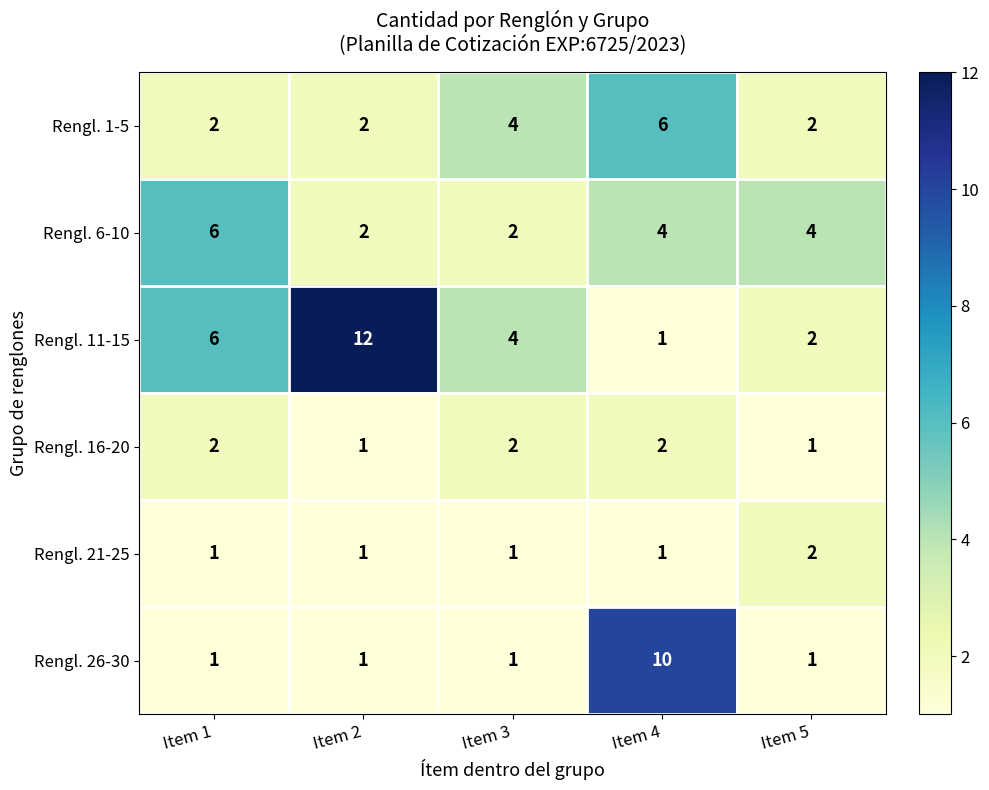

What is the maximum value shown in the chart?

12